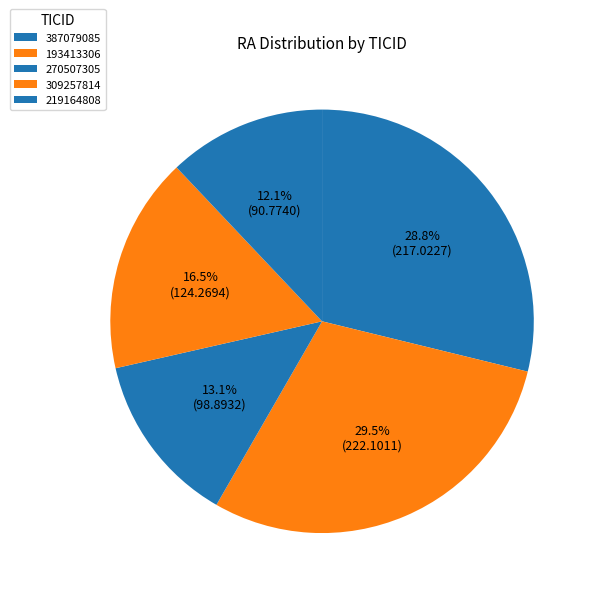

Does 219164808 account for over 50% of the chart?

No